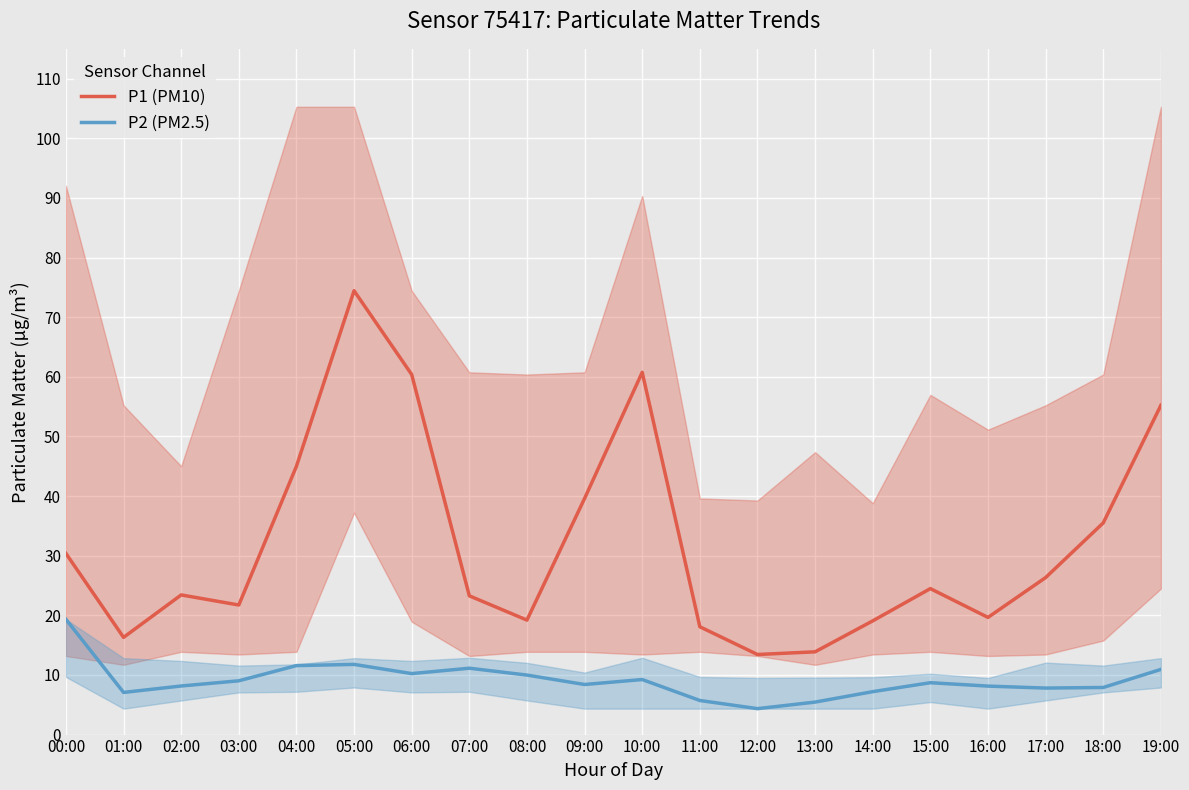

Which series has the largest range (max minus min)?

P1 (PM10)